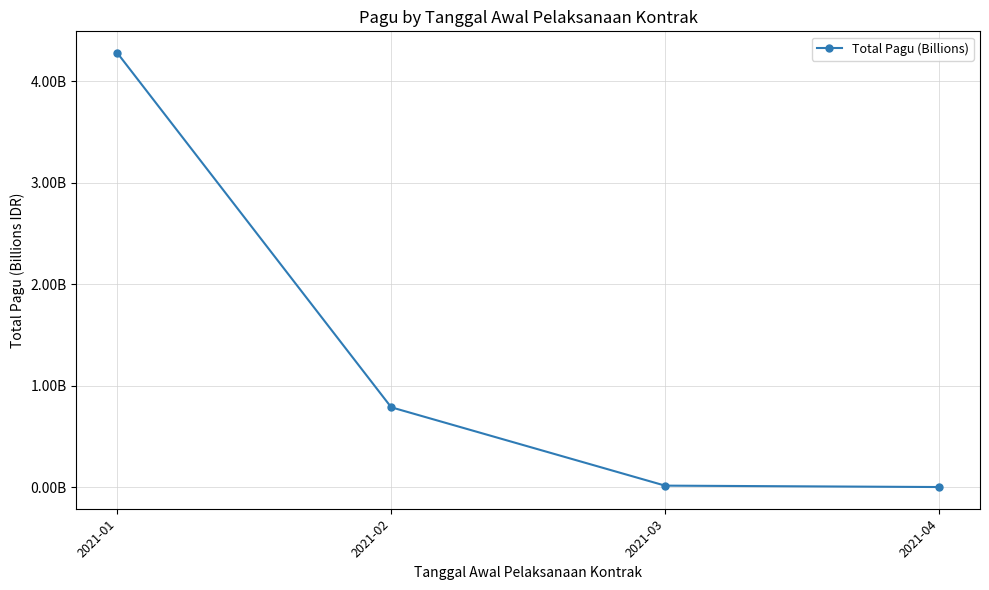

What value does the data have at 2021-01?

4.3